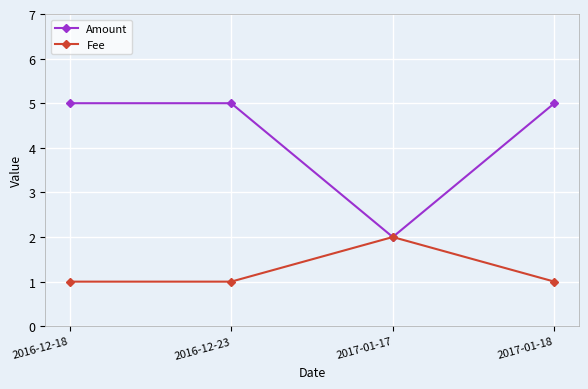

What is the label of the 4th point from the right?

2016-12-18